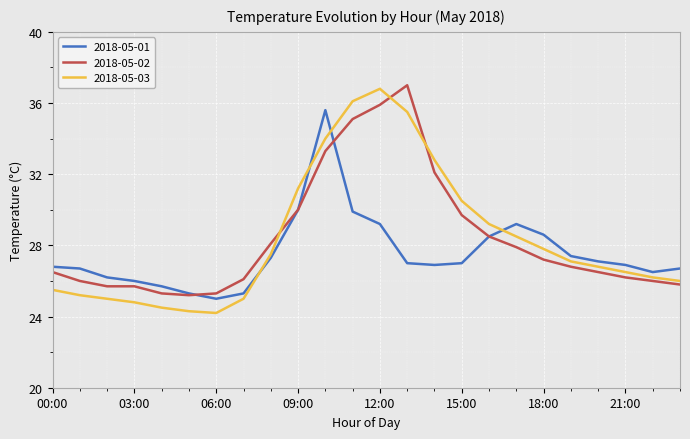

What is the difference between the maximum and minimum values in the 2018-05-03 series?

12.6